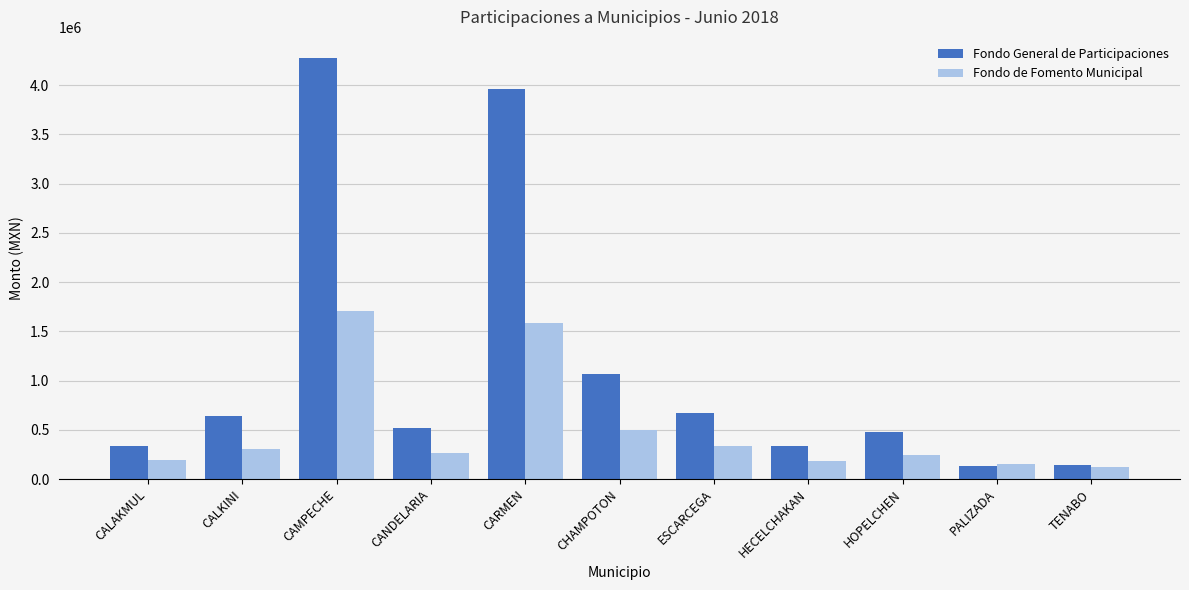

At which label does Fondo de Fomento Municipal reach its peak?

CAMPECHE